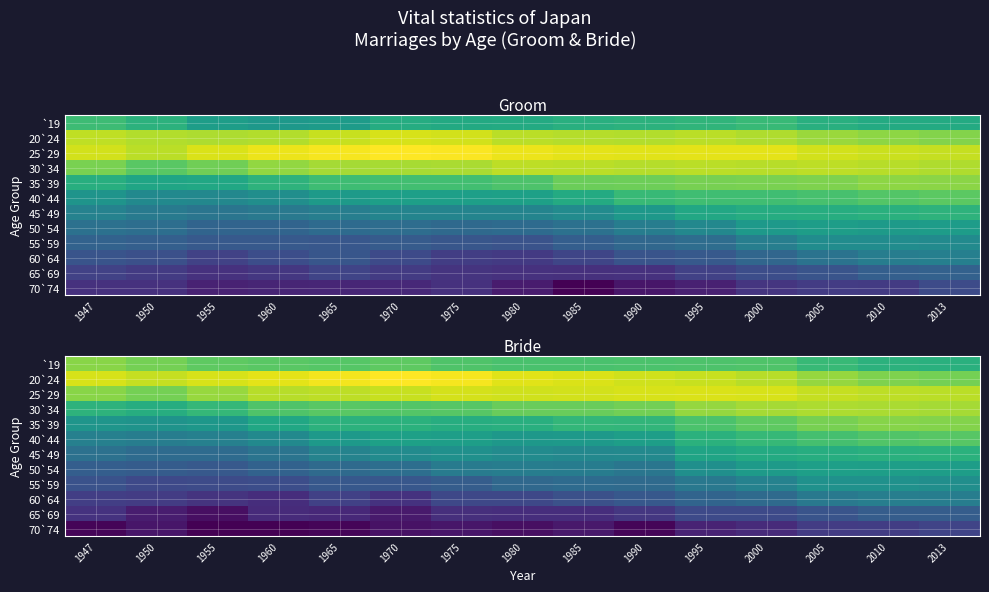

What is the total value across all series at 1990?

93.6